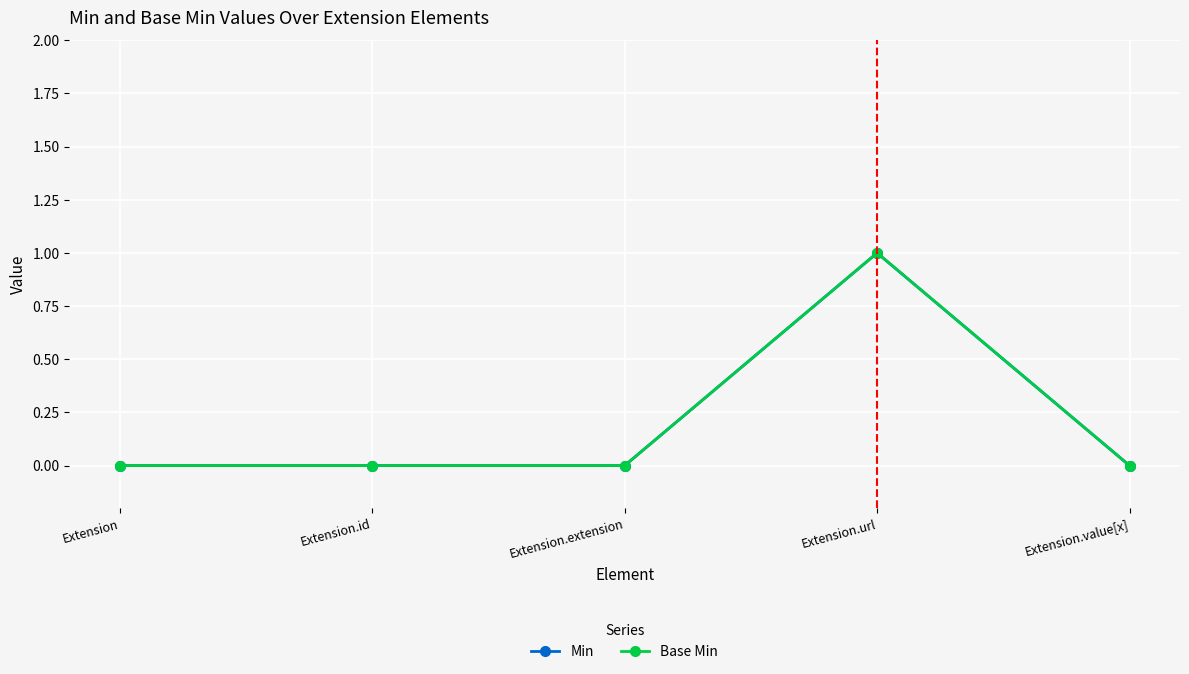

Is this an area chart (filled region under the line)?

No